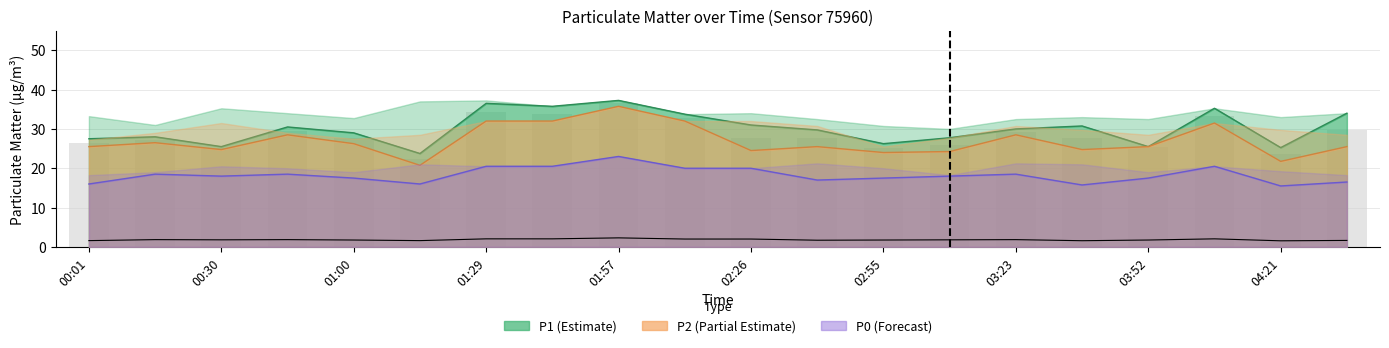

What is the lowest value of the P0 series?

15.5